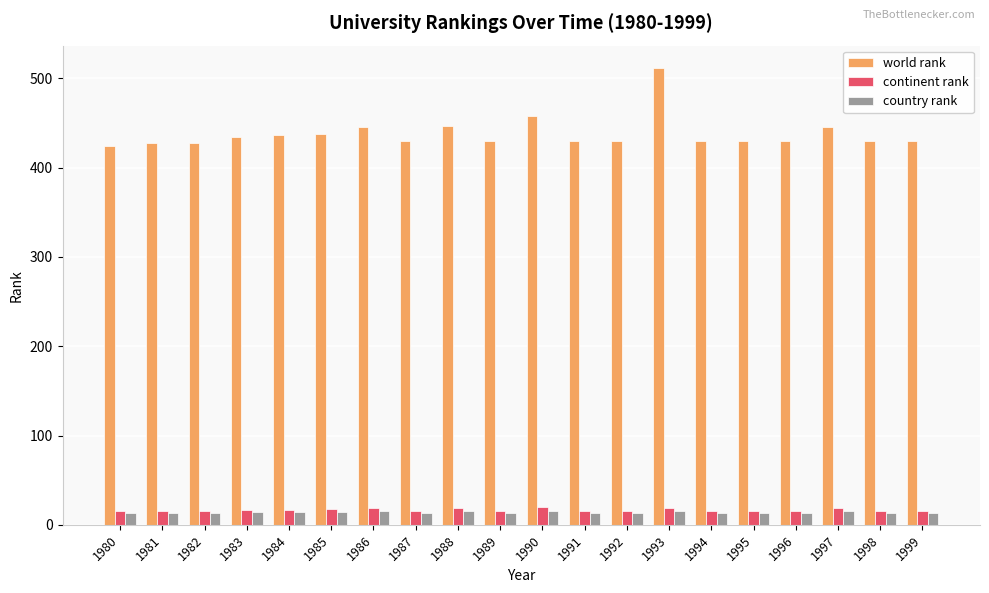

What is the value of the world rank bar at the 18th from the left?

445